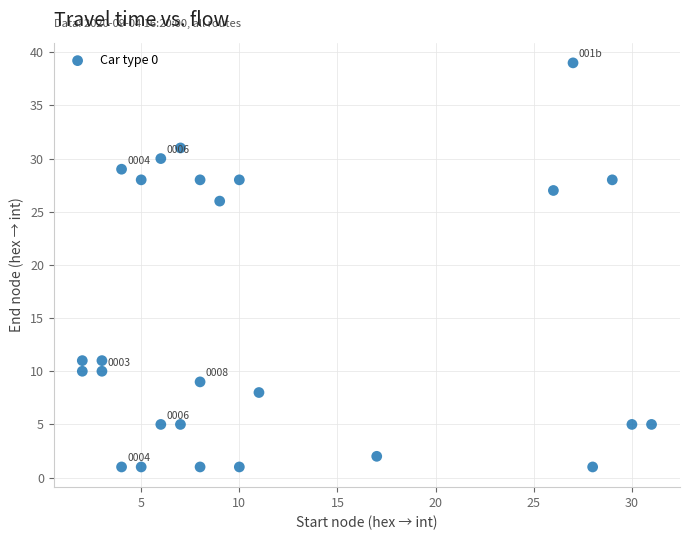

What Y value in the scatter plot is closest to 20?

26